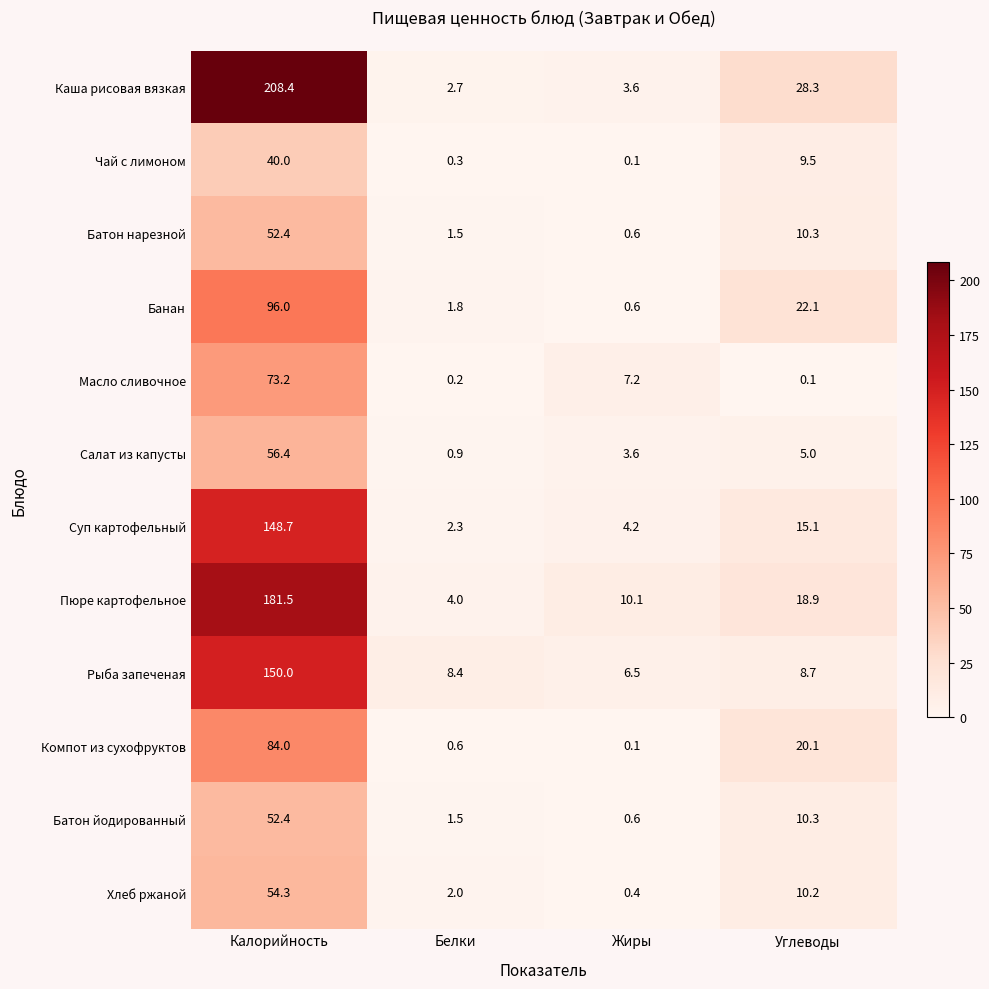

What is the spread (max minus min) of values at Углеводы?

28.2